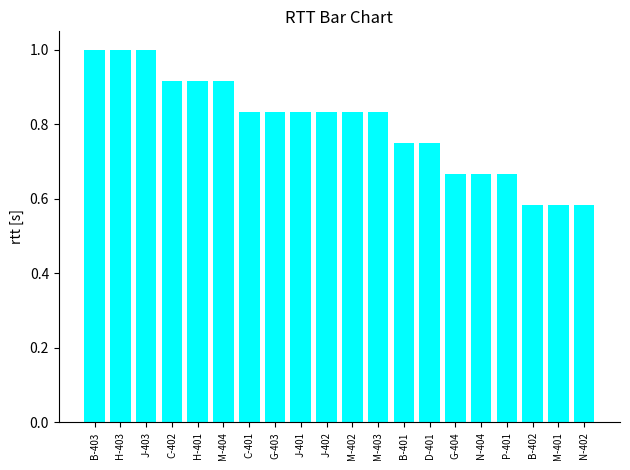

Between J-402 and J-403, which is larger?

J-403